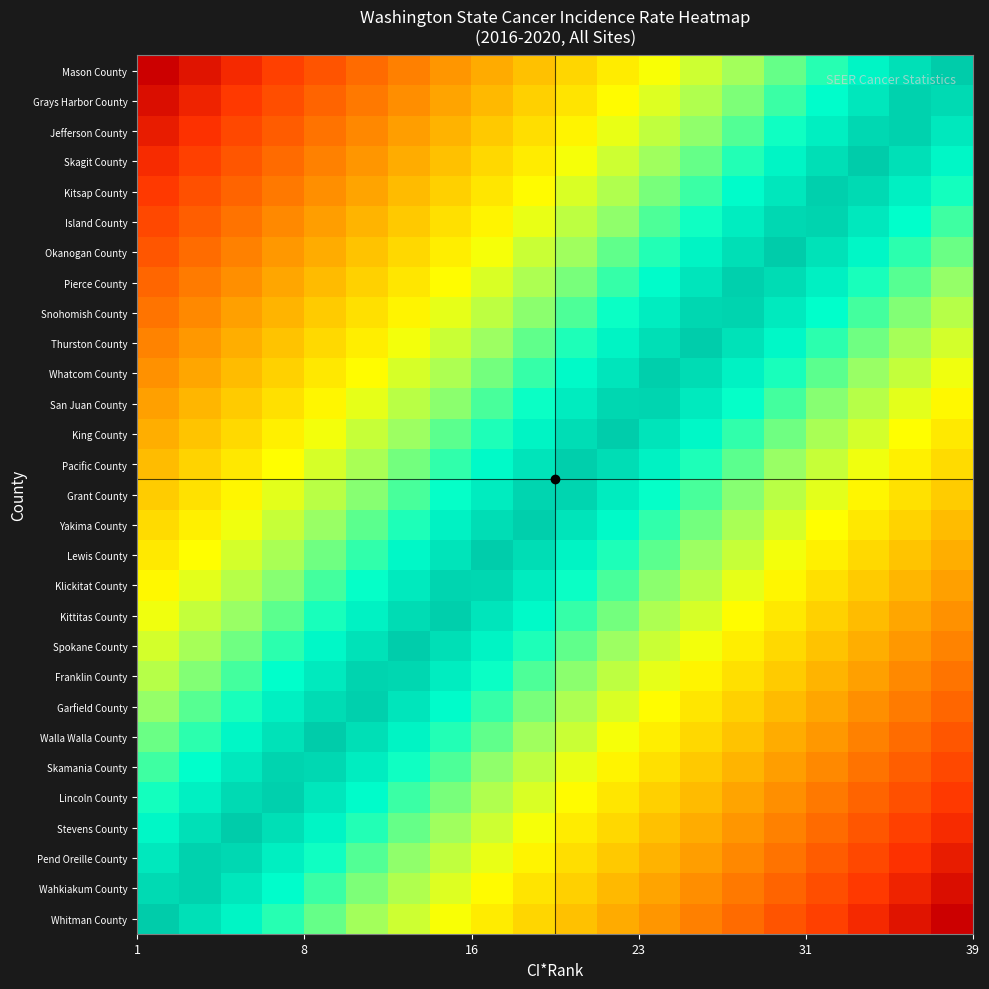

What is the greatest value displayed?

1.0